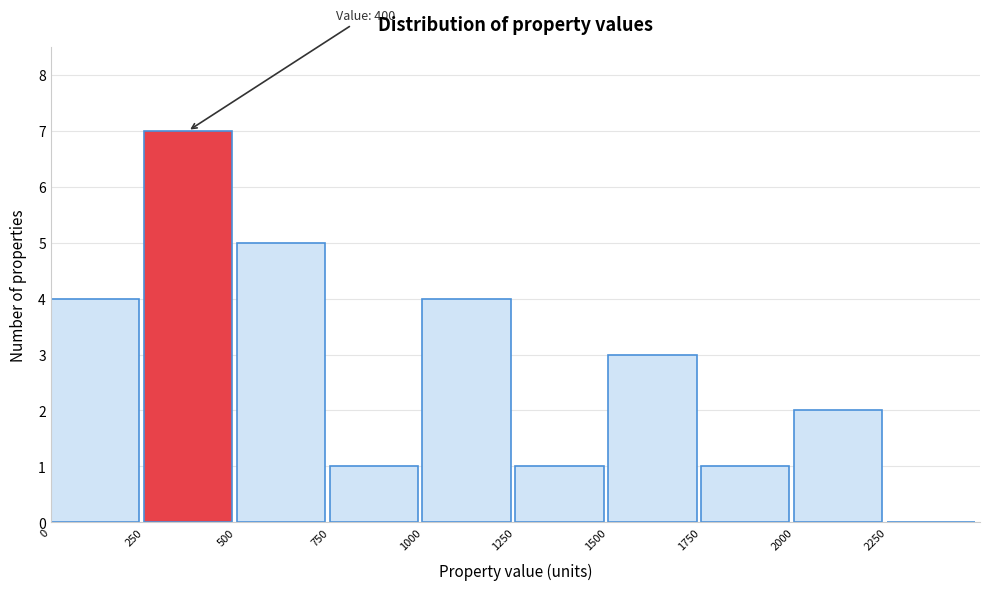

Which range on the x-axis has the tallest bar?

250 to 500